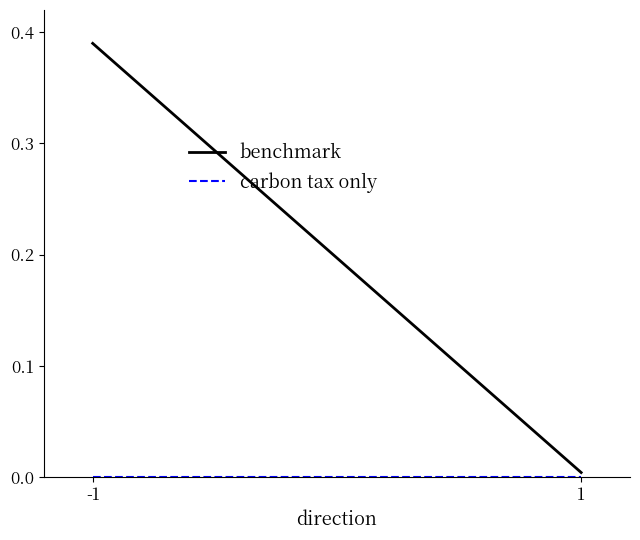

Which series has the largest total across all categories?

benchmark